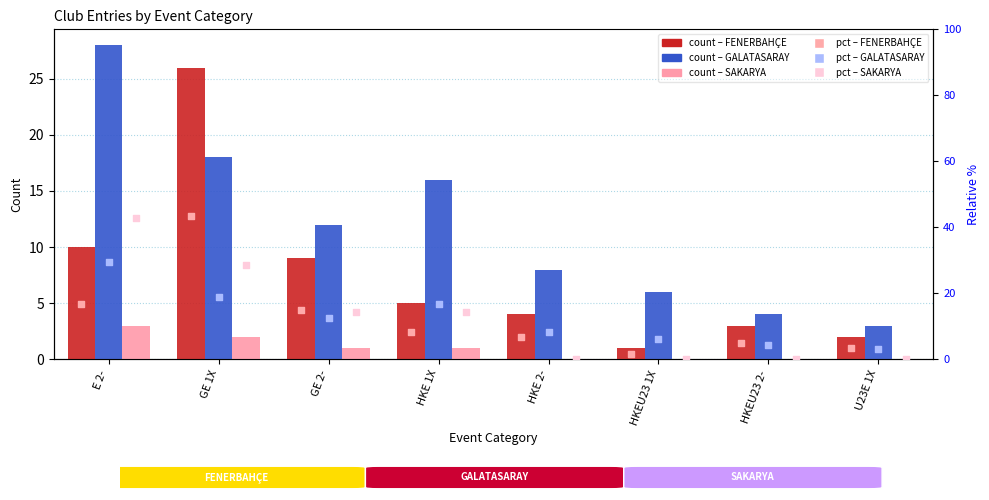

At which category is the sum across all series the highest?

GE 1X